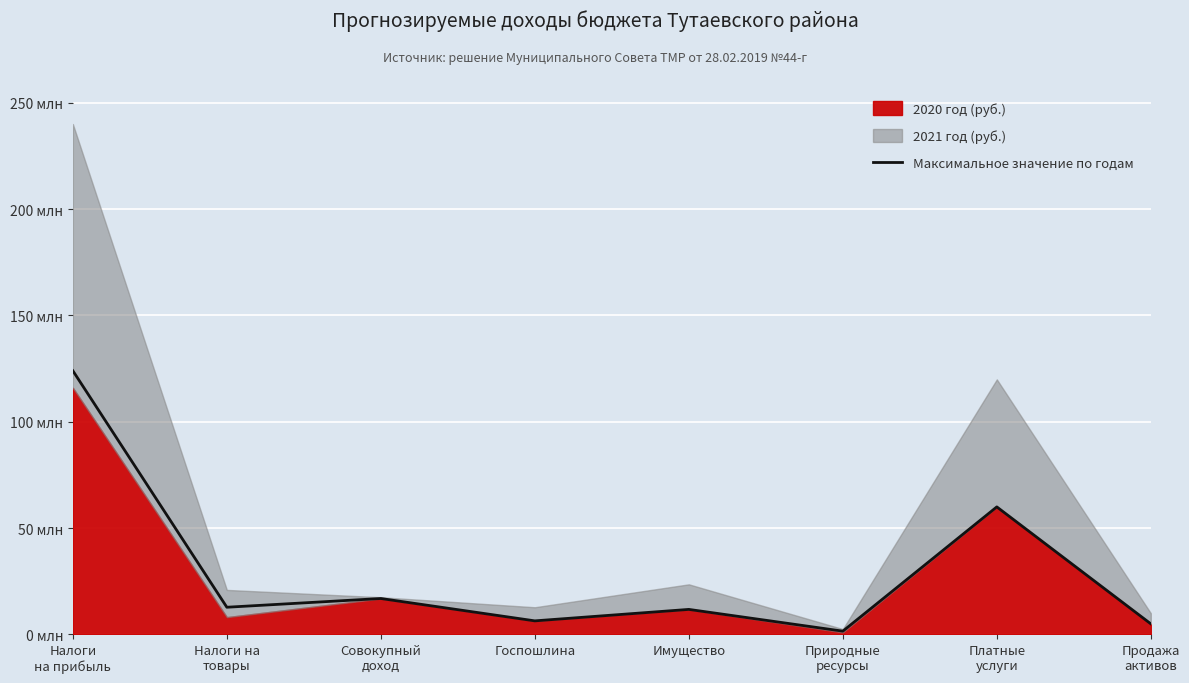

How many interior local peaks (higher than both neighbors) does the data have?

3